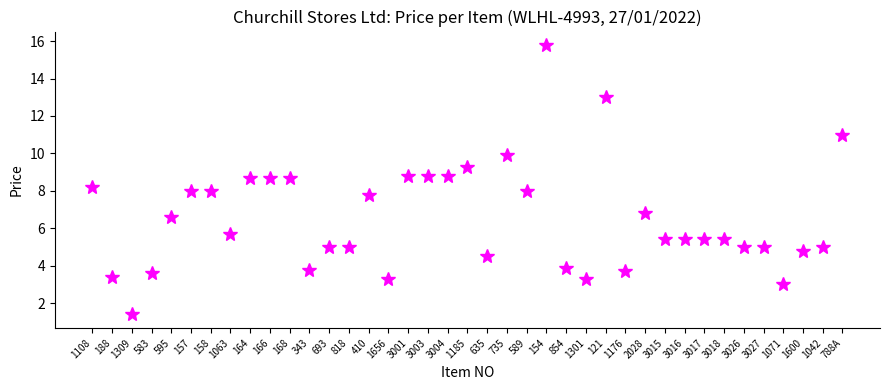

What is the label of the 31st point from the left?

3016